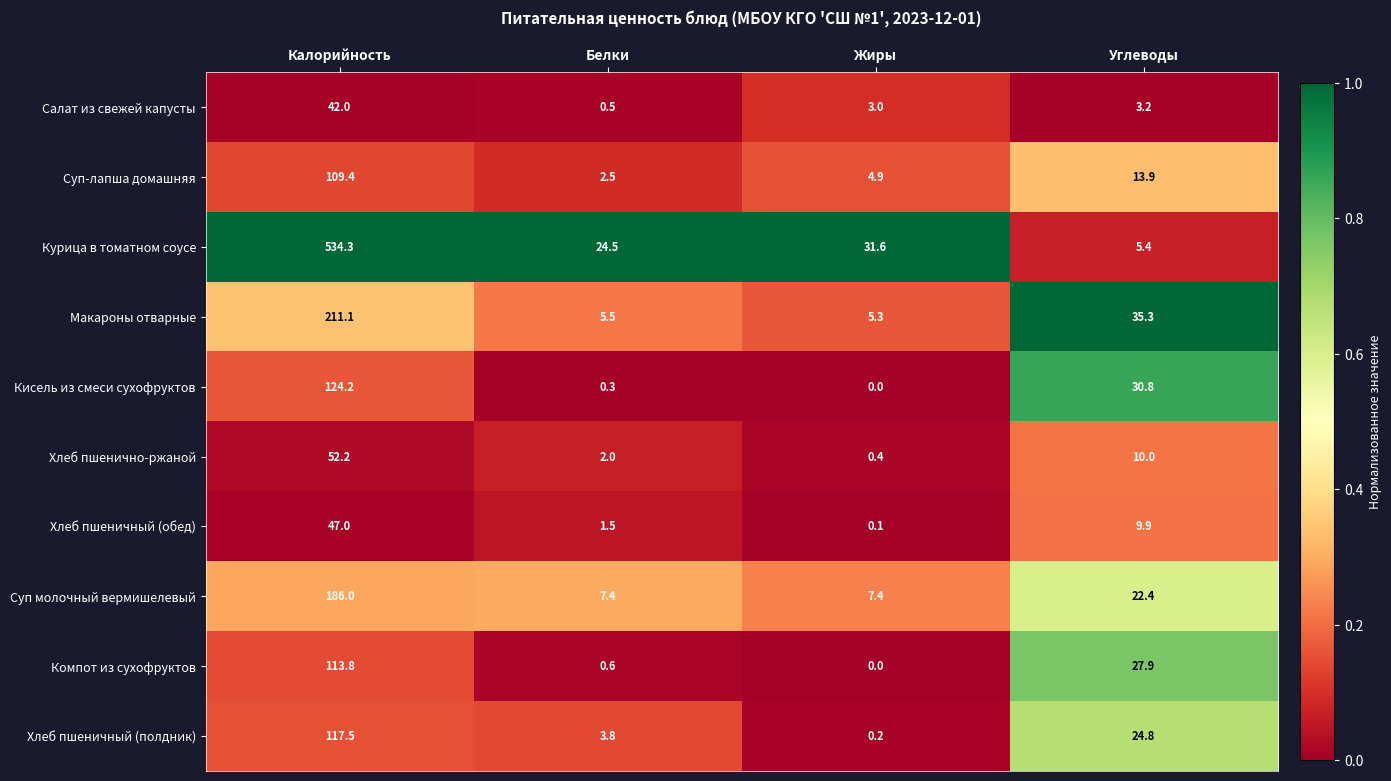

What is the difference between the Кисель из смеси сухофруктов values at Калорийность and Белки?

123.9